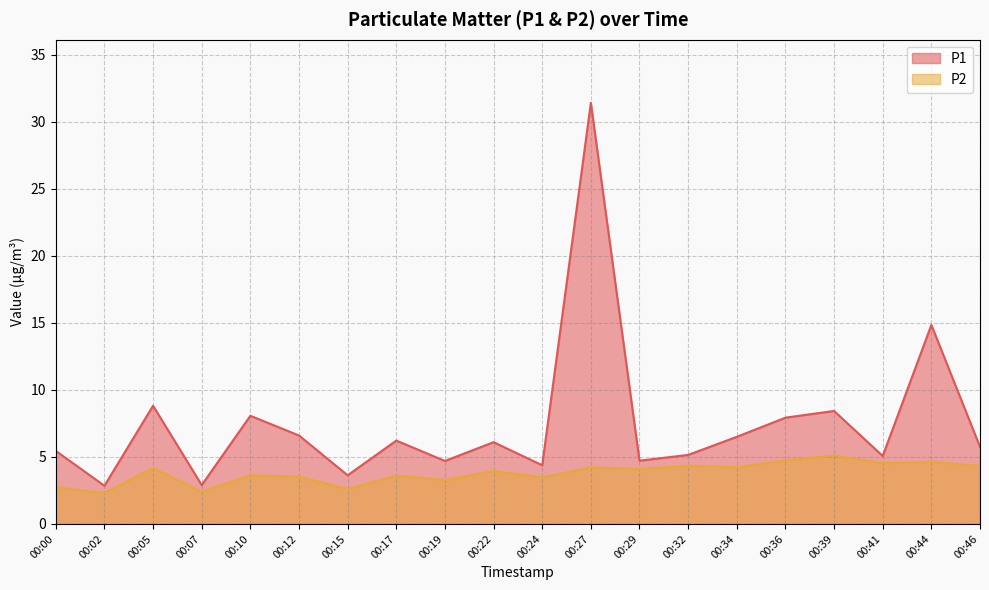

What is the sum of the P1 values at 00:07 and 00:32?

8.1